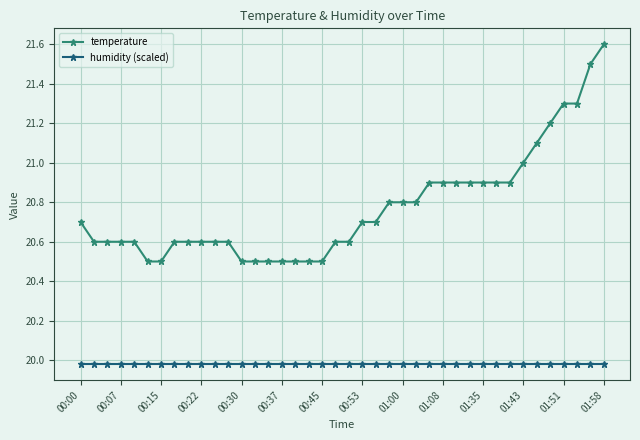

True or false: humidity (scaled) and temperature intersect in this chart.

False